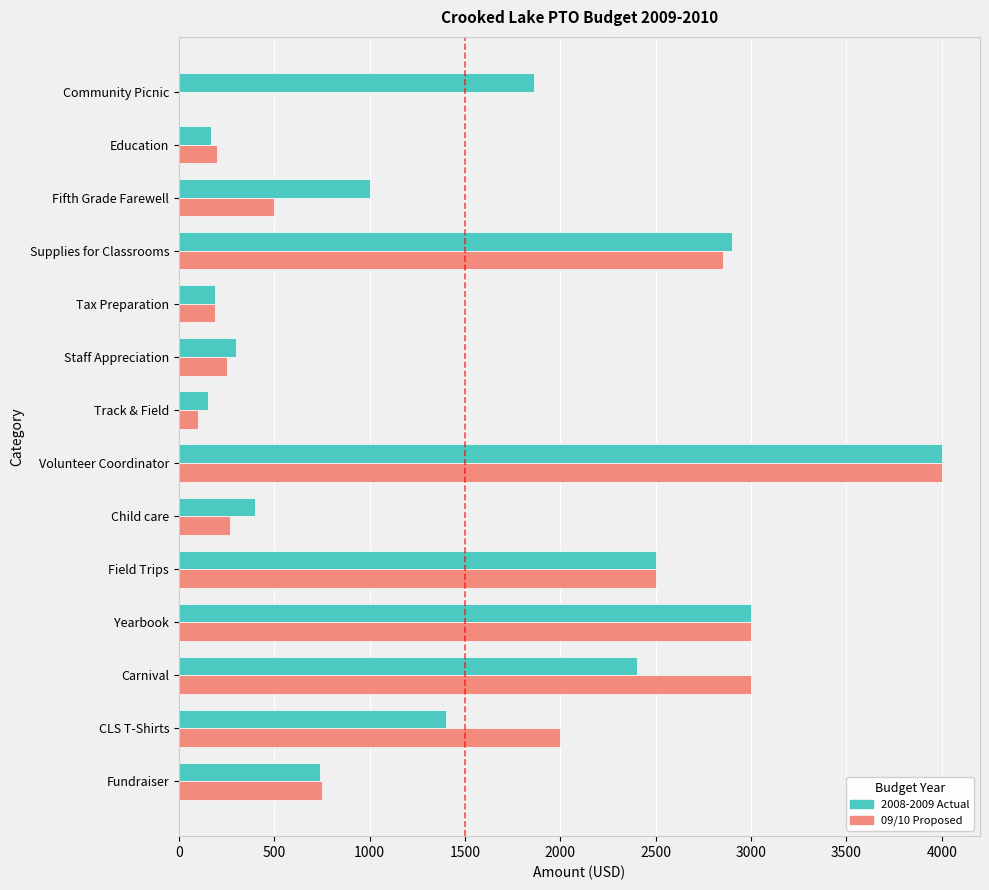

Is the value of 09/10 Proposed at CLS T-Shirts greater than the value of 2008-2009 Actual at Yearbook?

No